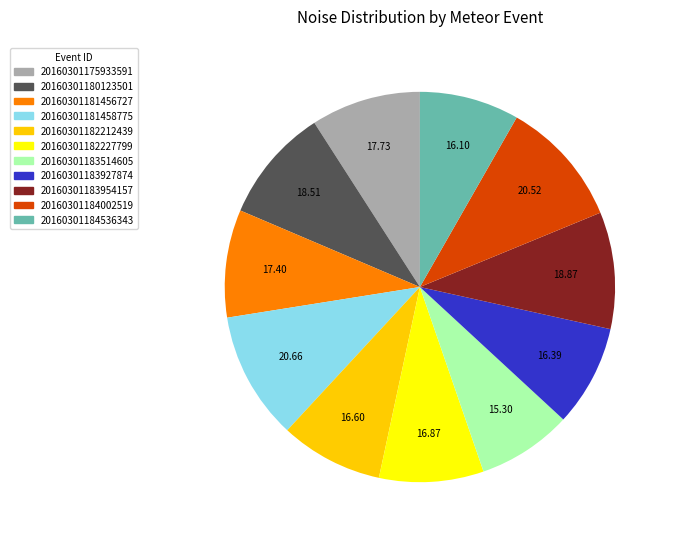

Does 20160301184536343 account for over 50% of the chart?

No